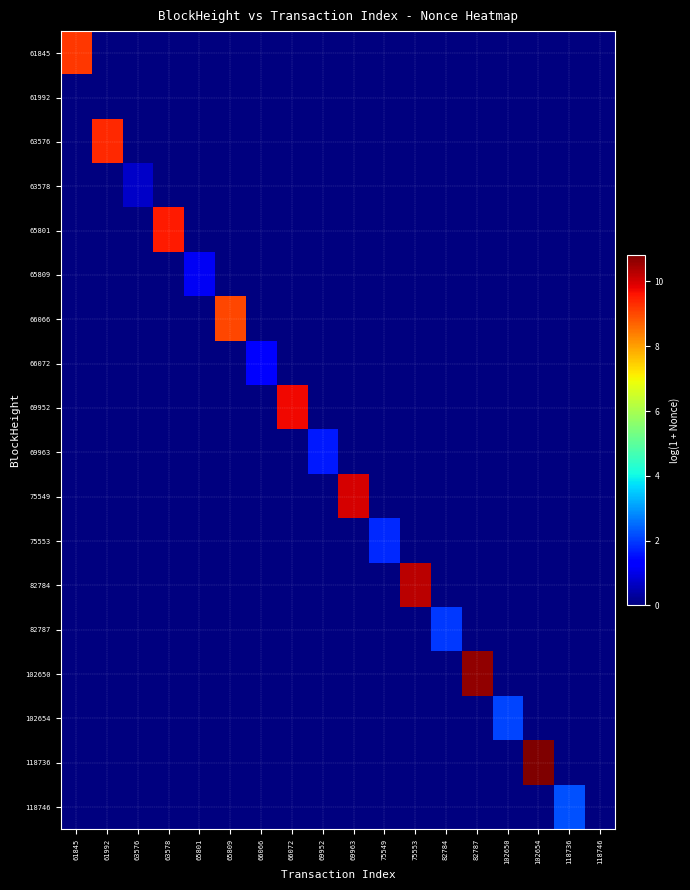

How many series are shown in this chart?

18